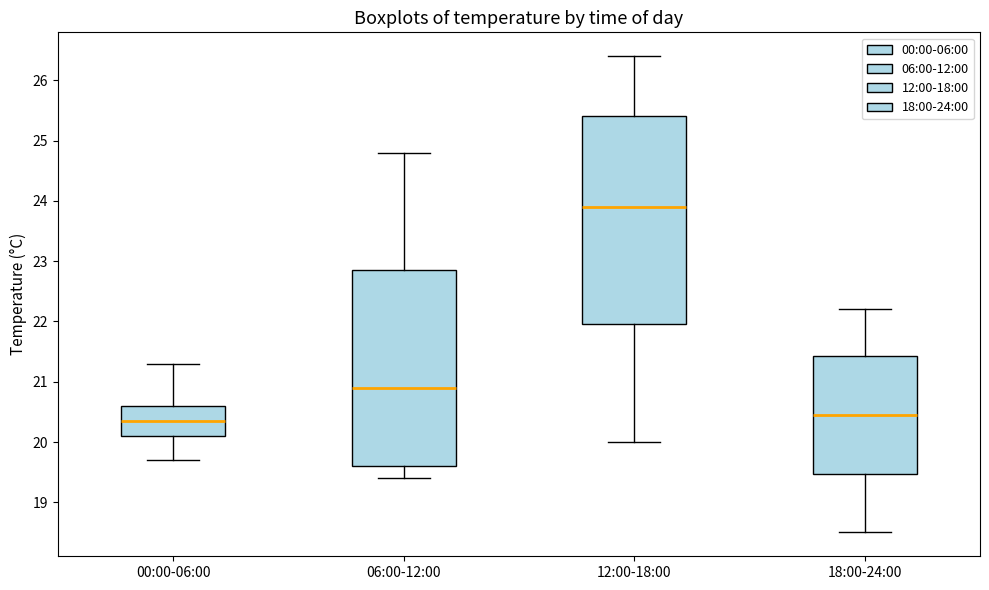

Which box has the highest median line?

12:00-18:00